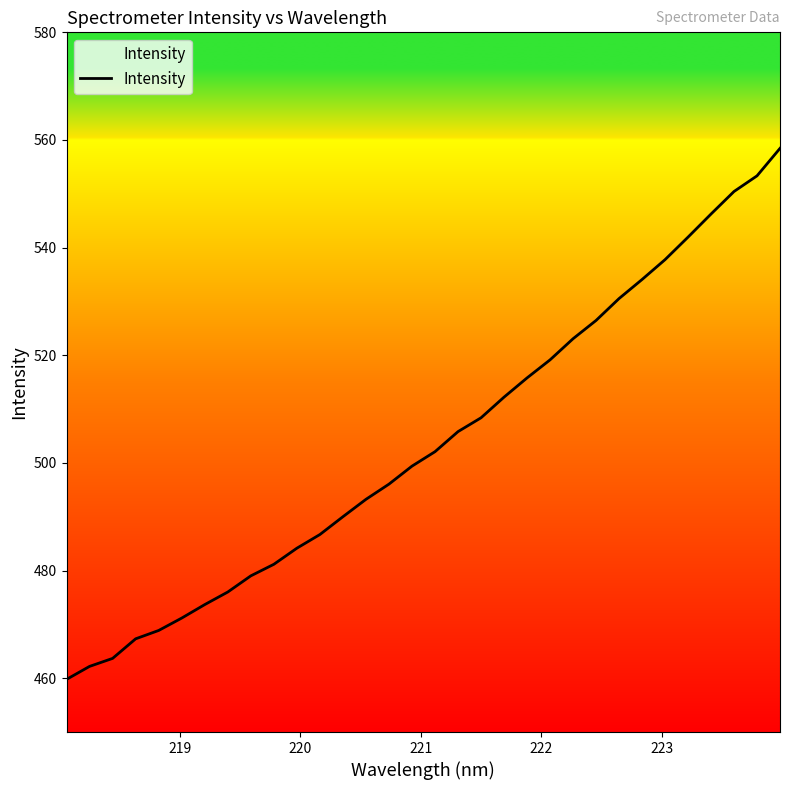

What is the difference between the maximum and minimum values?

98.7